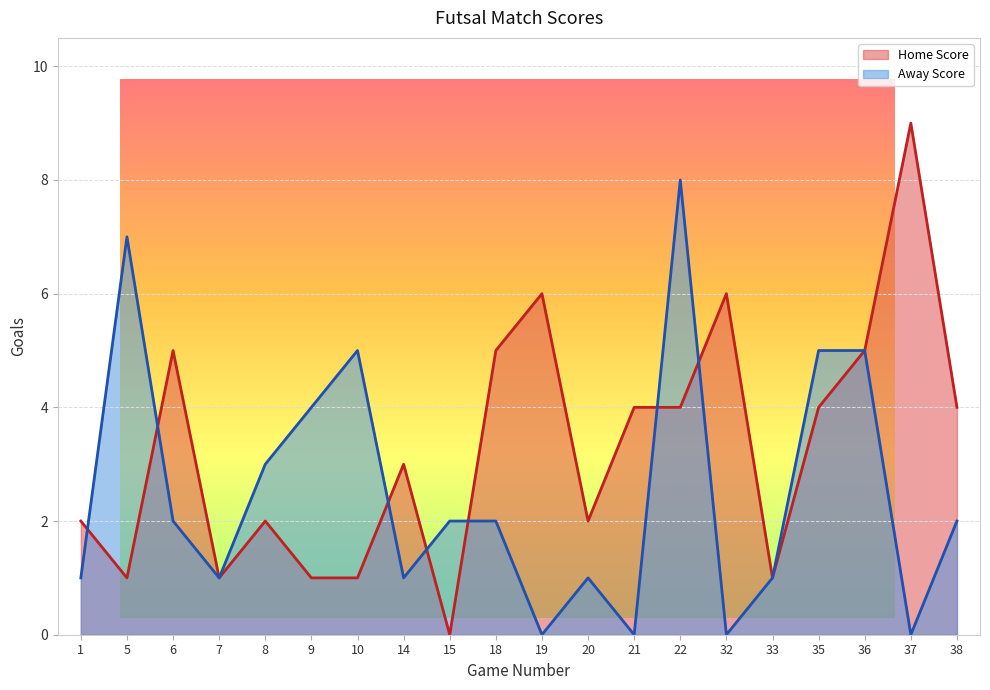

The Away Score series shows 3 at 8. True or false?

True